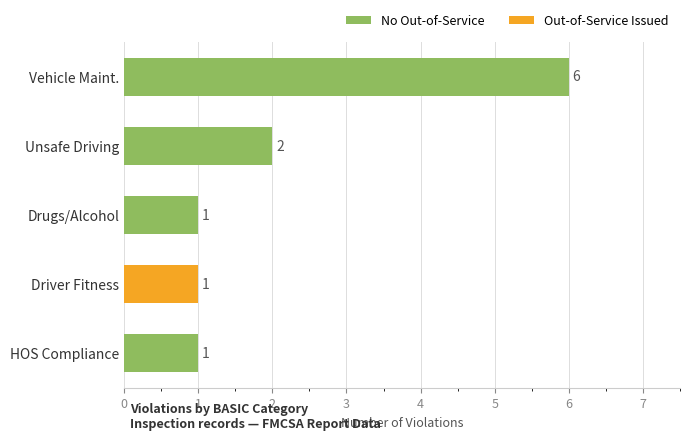

True or false: the data shows 3 at Unsafe Driving.

False